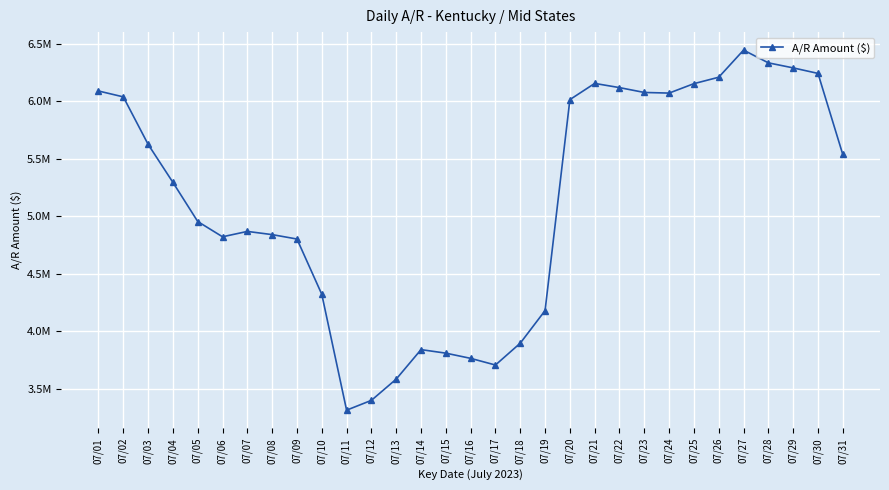

What is the difference between the maximum and minimum values?

3130900.7